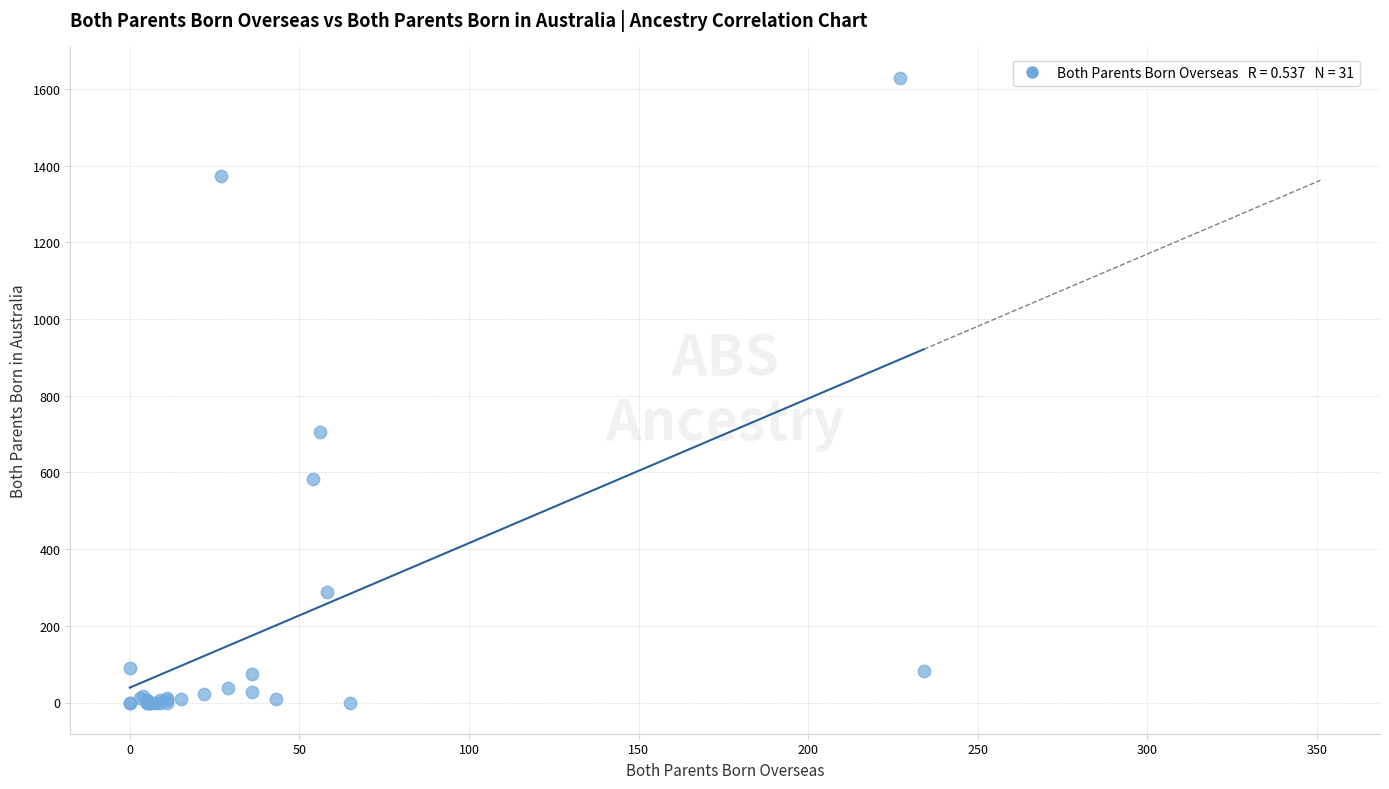

What Y value in the scatter plot is closest to 814?

706